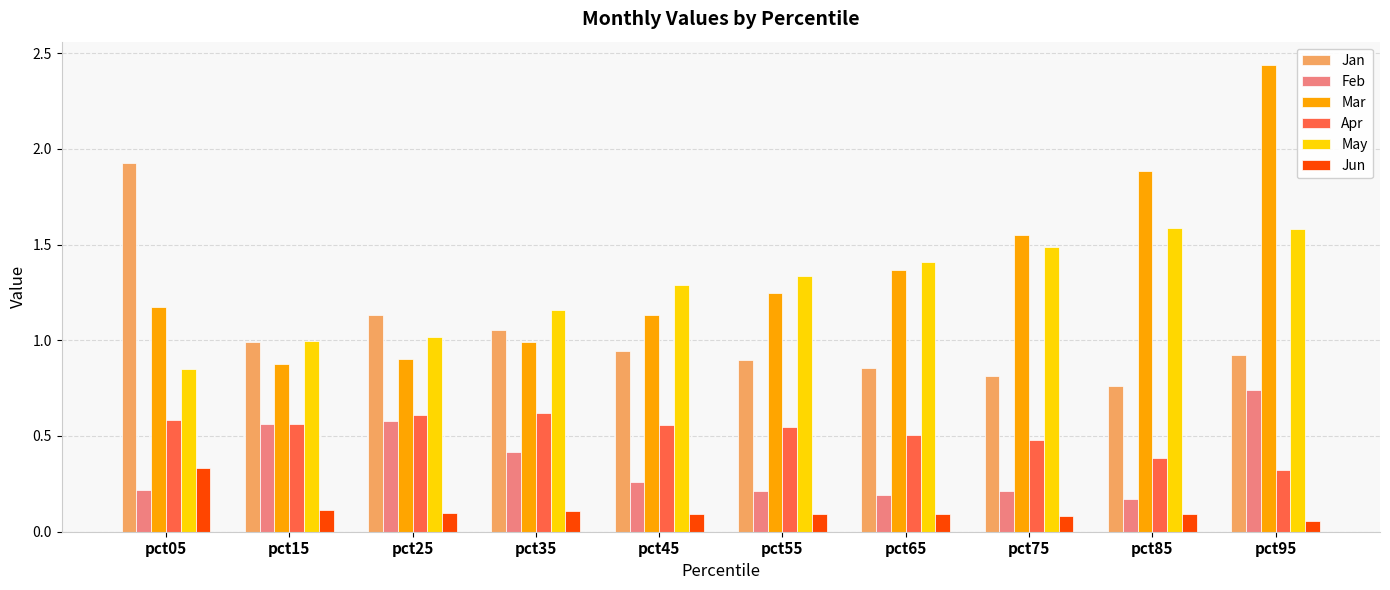

Which series changed the most between pct05 and pct75?

Jan